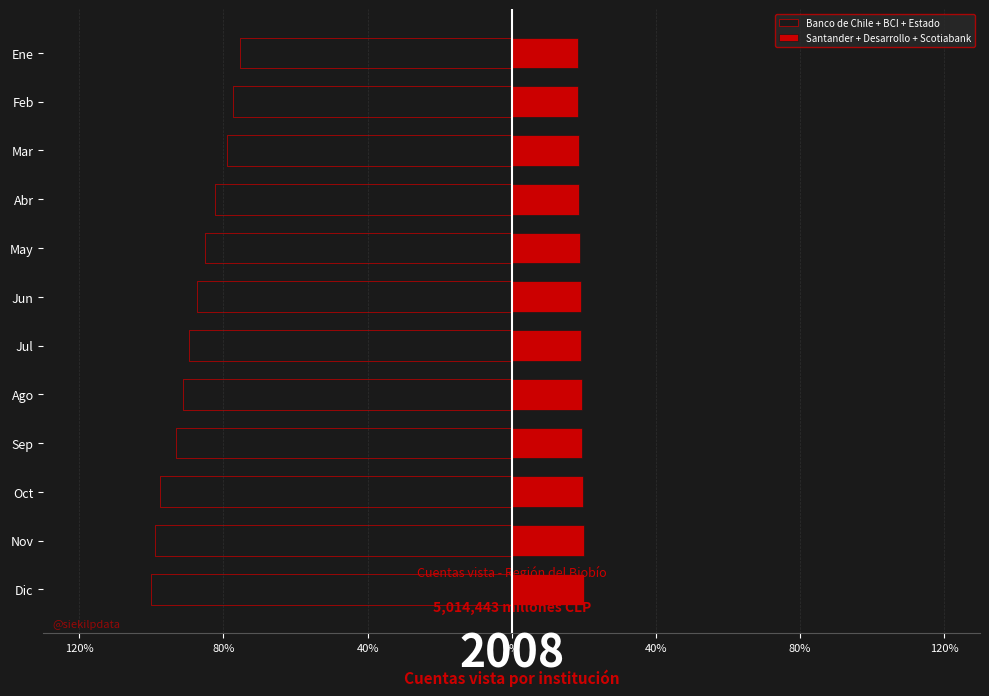

Reading right to left, extract all data points from this chart.

Banco de Chile + BCI + Estado: -1.0	-1.0	-1.0	-0.9	-0.9	-0.9	-0.9	-0.9	-0.8	-0.8	-0.8	-0.8
Santander + Desarrollo + Scotiabank: 0.2	0.2	0.2	0.2	0.2	0.2	0.2	0.2	0.2	0.2	0.2	0.2